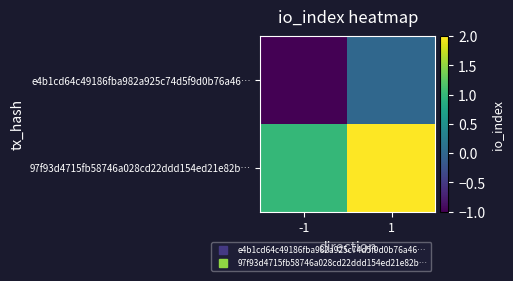

Reading left to right, what are all the values shown in this chart?

e4b1cd64c49186fba982a925c74d5f9d0b76a46…: -1=-1	1=0
97f93d4715fb58746a028cd22ddd154ed21e82b…: -1=1	1=2